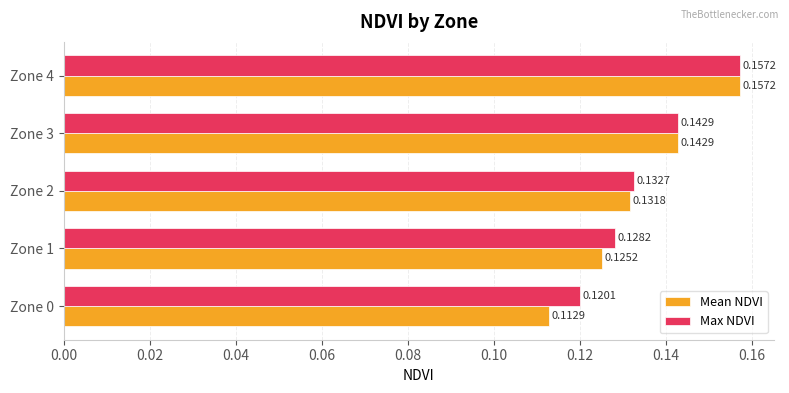

At which label does Mean NDVI reach its peak?

Zone 4